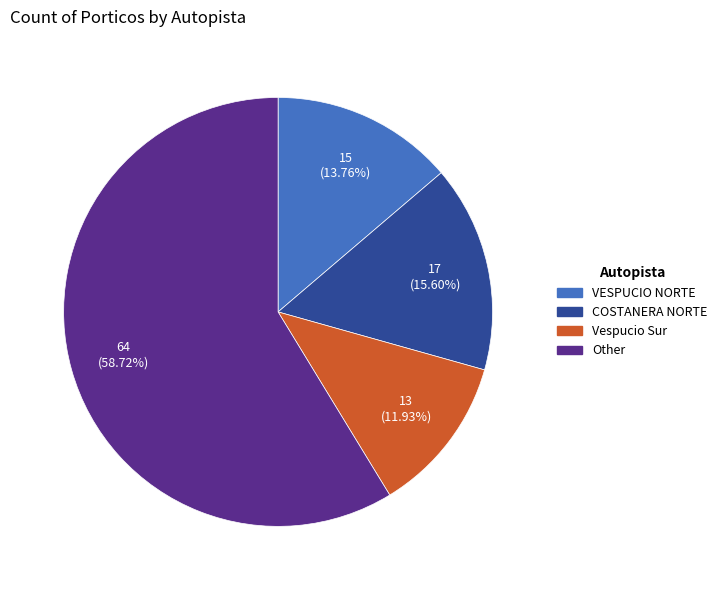

To the nearest percent, what portion does Vespucio Sur represent?

12%